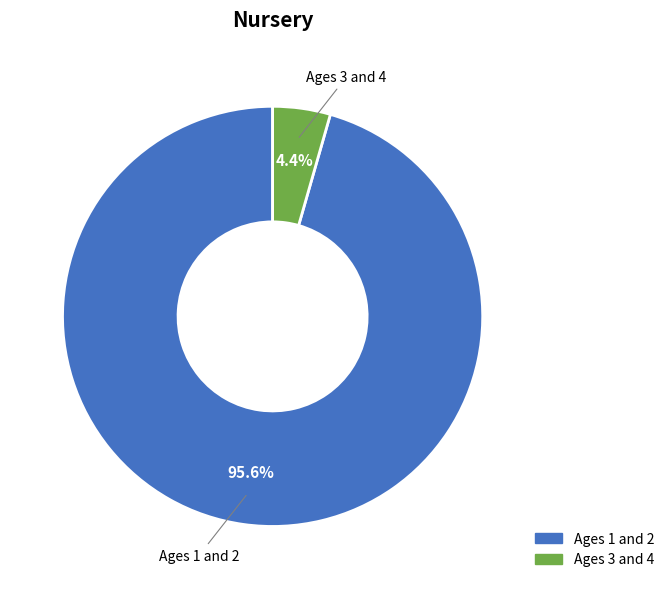

The Ages 3 and 4 slice represents 4% of the pie. True or false?

True